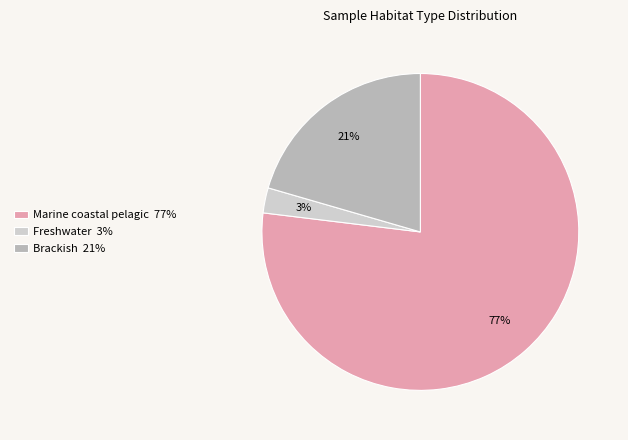

Count the number of slices in the pie.

3